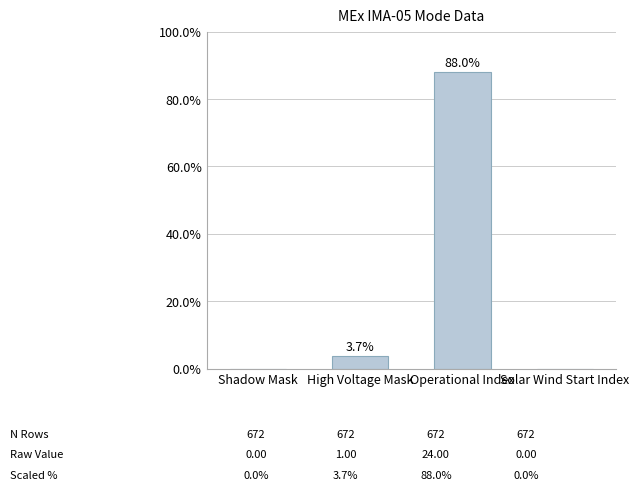

Reading right to left, what are all the values shown in this chart?

Solar Wind Start Index=0.0	Operational Index=88.0	High Voltage Mask=3.7	Shadow Mask=0.0